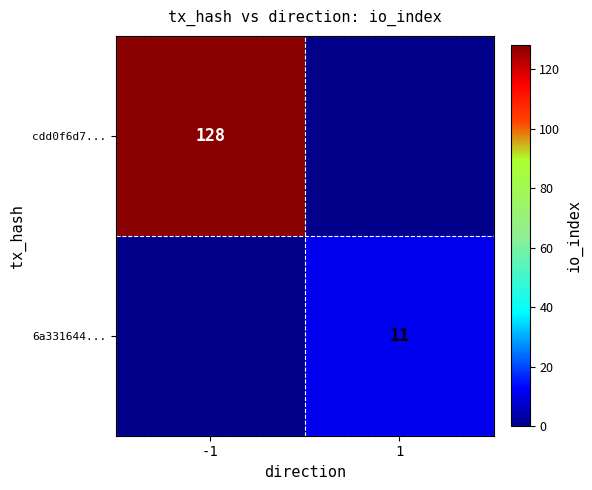

How many positive values does the cdd0f6d7... series have?

1